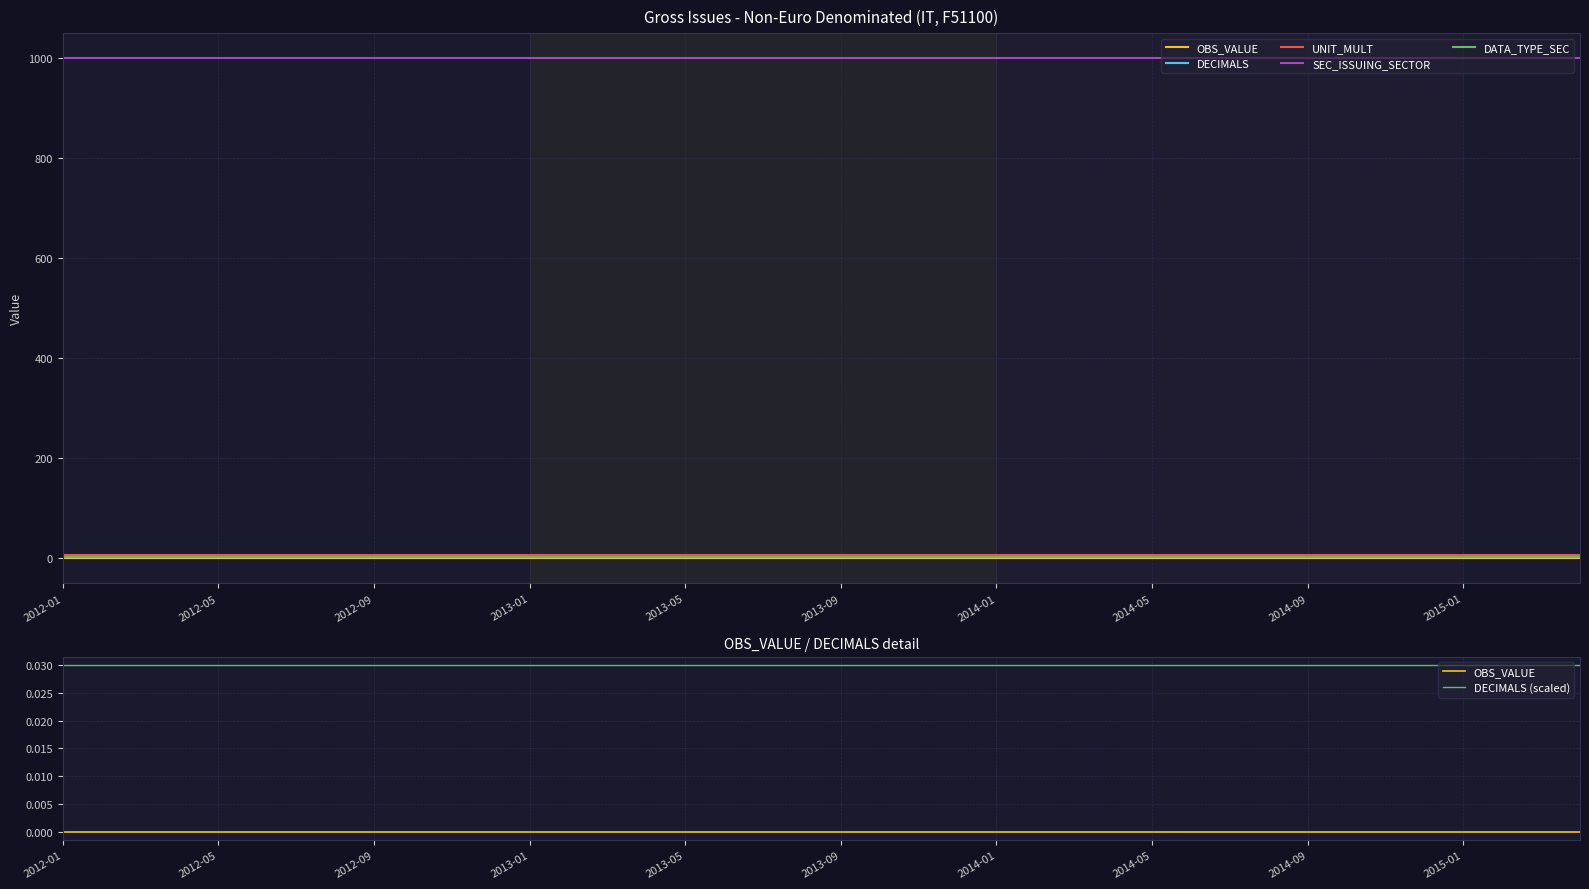

At which label is DECIMALS (scaled) closest to 0?

2012-01